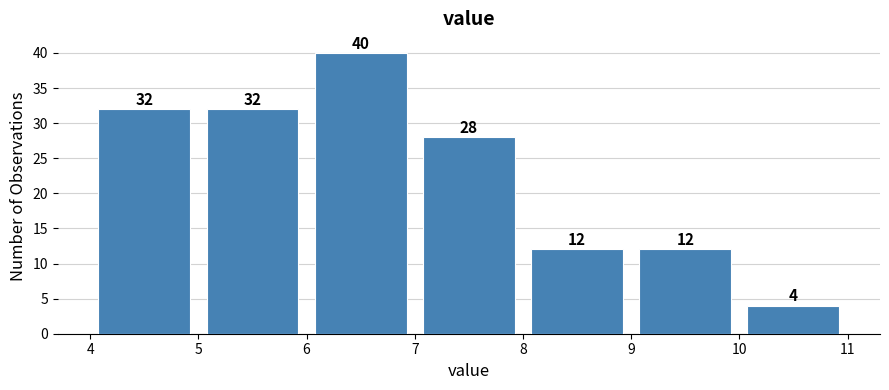

Reading left to right, list every bar in this chart as the range it spans on the x-axis followed by its height.

4 to 5: 32
5 to 6: 32
6 to 7: 40
7 to 8: 28
8 to 9: 12
9 to 10: 12
10 to 11: 4